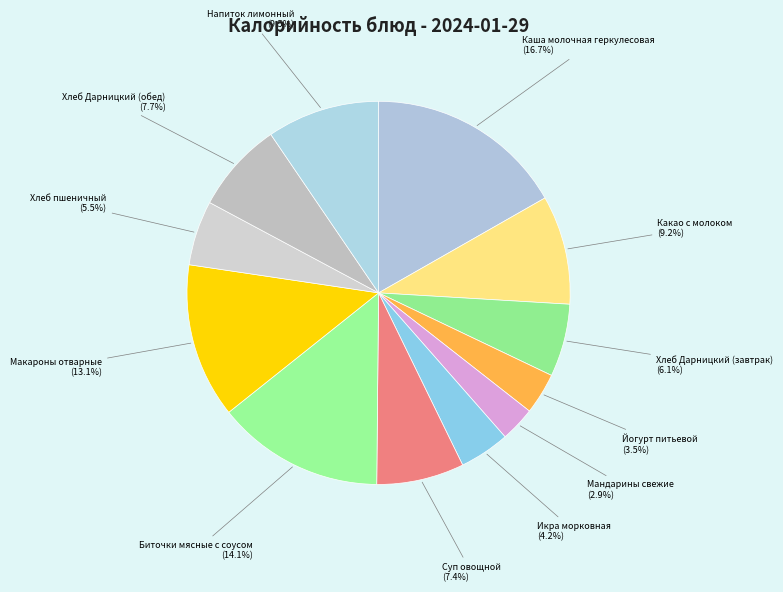

Which category has the biggest portion of the pie?

Каша молочная геркулесовая